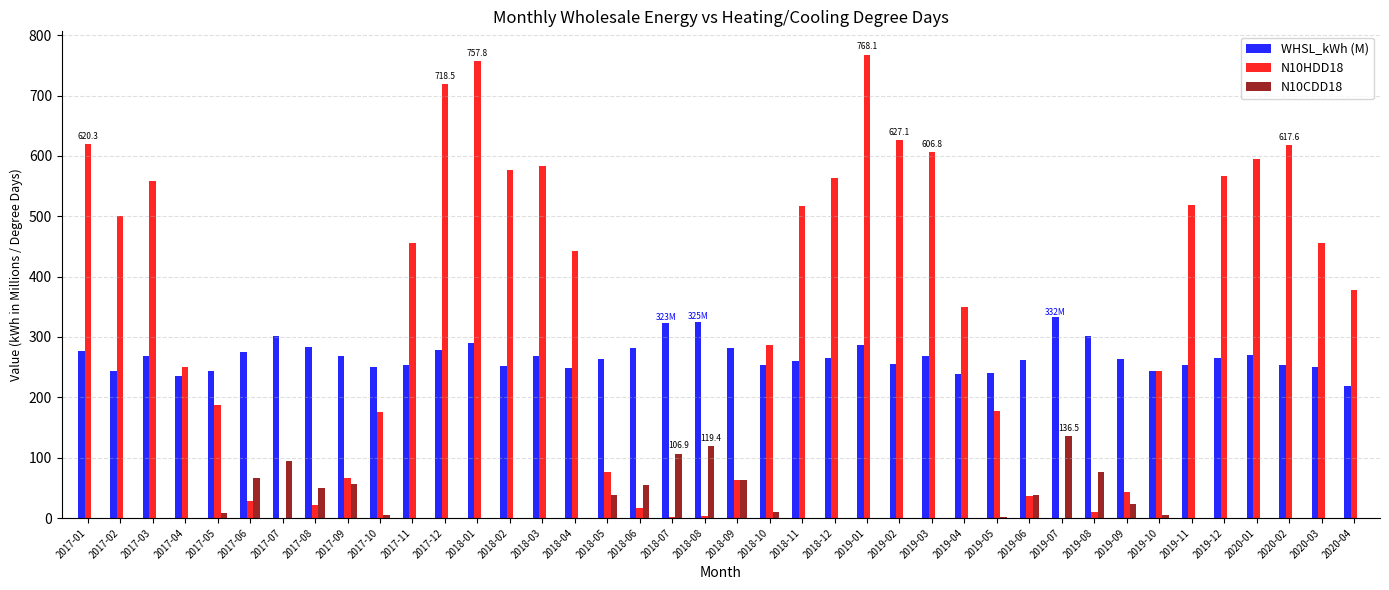

What is the total value across all series at 2020-01?

864.8